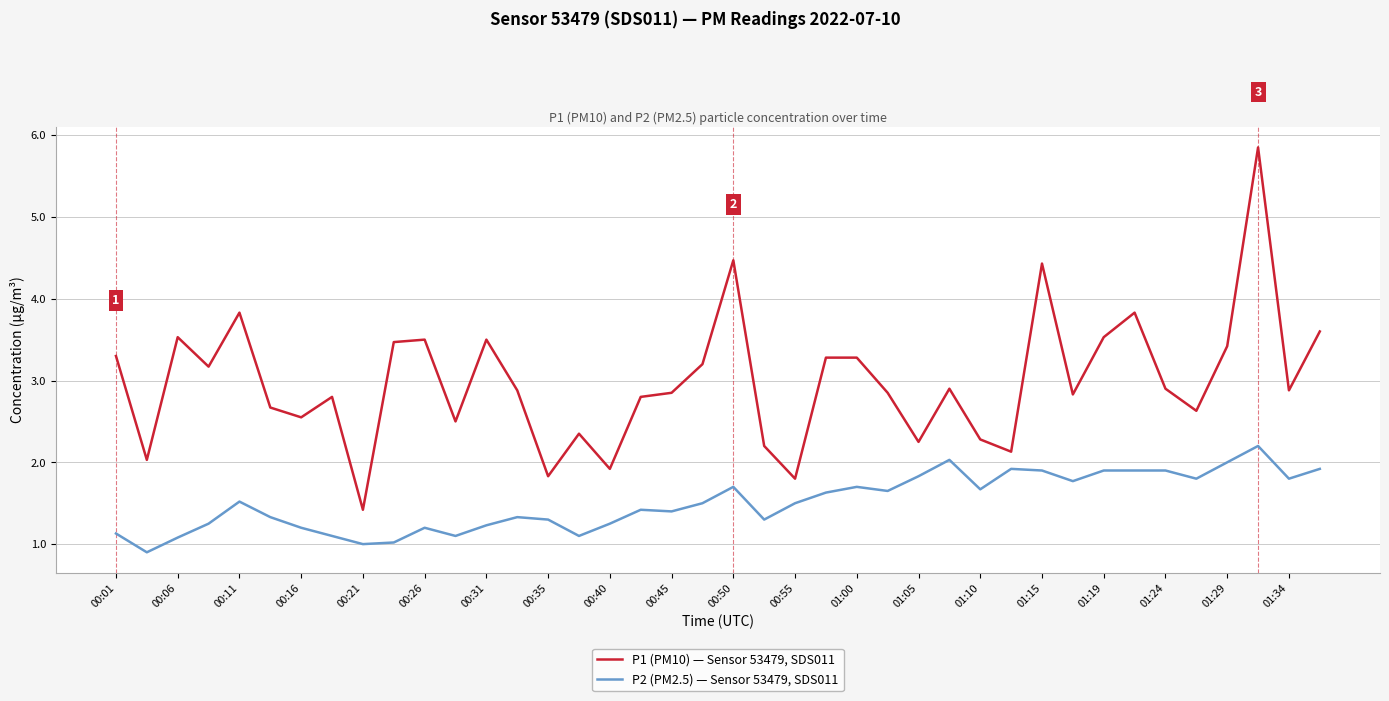

True or false: P2 (PM2.5) — Sensor 53479, SDS011 and P1 (PM10) — Sensor 53479, SDS011 cross at least once.

False